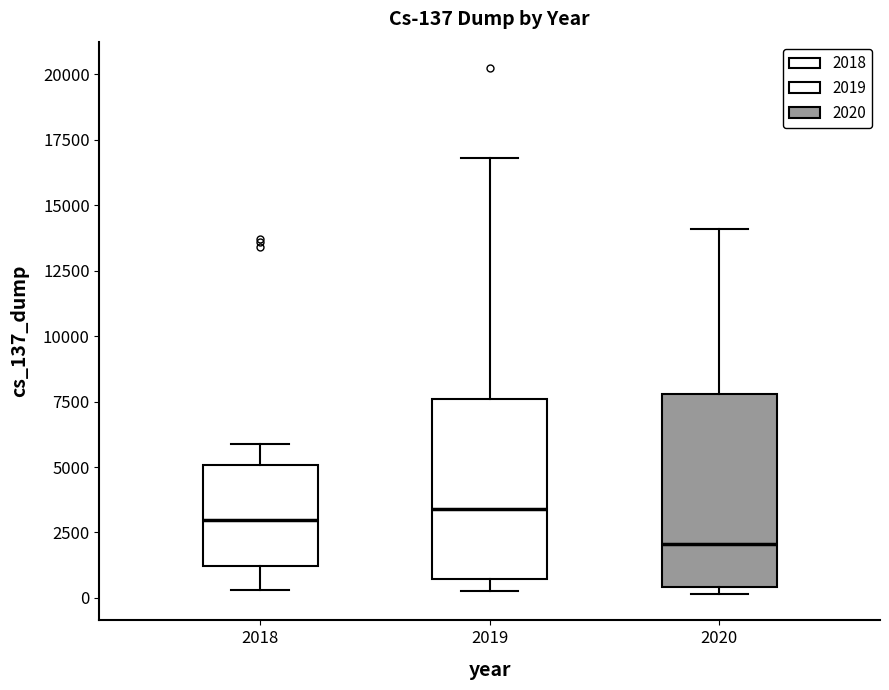

Comparing the boxes themselves (not the whiskers), which one is the tallest?

2020